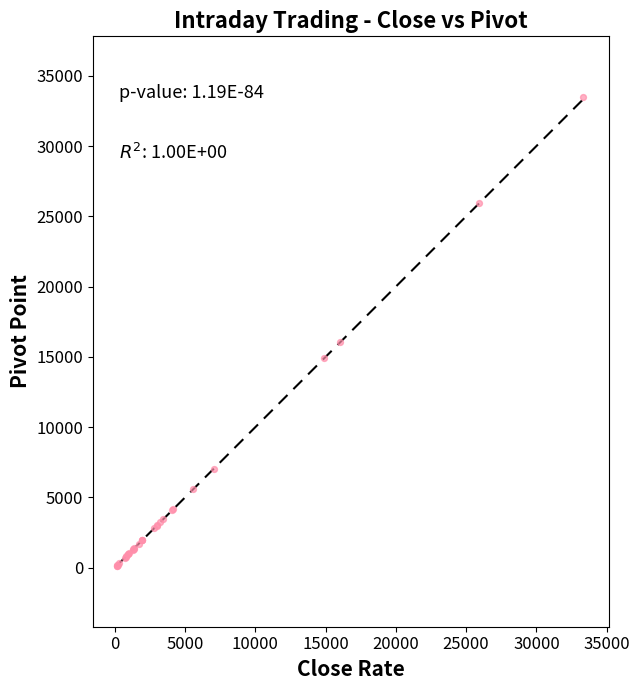

What Y value in the scatter plot is closest to 16803?

16040.6